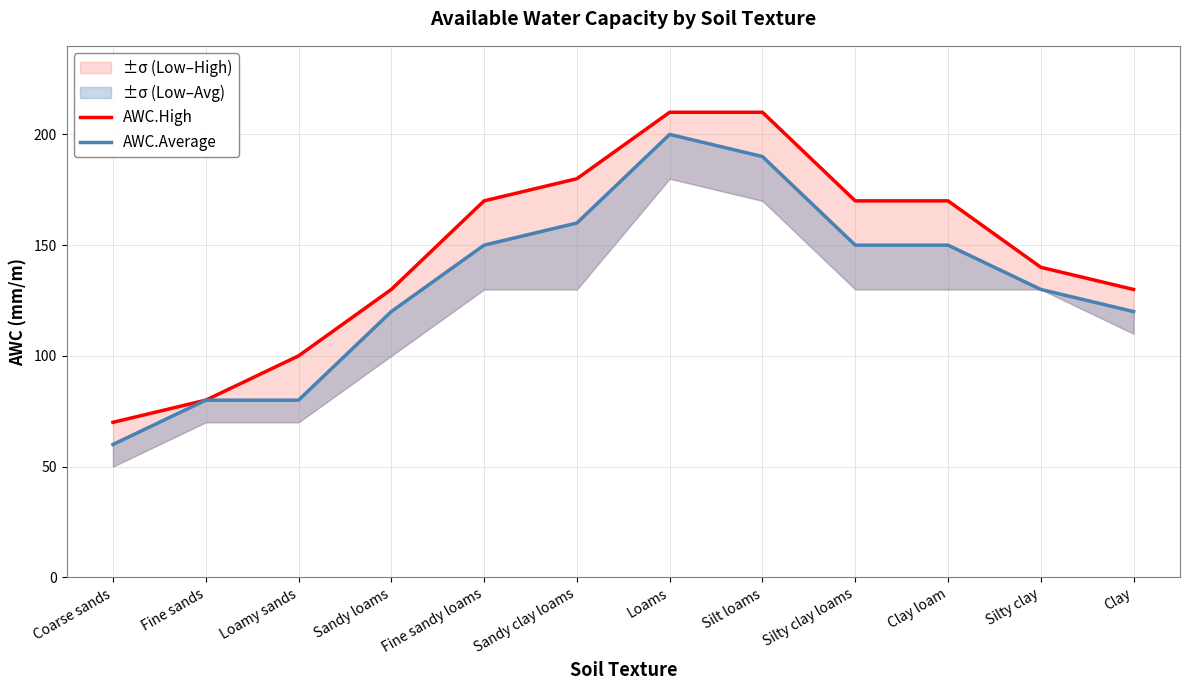

What is the greatest value displayed?

210